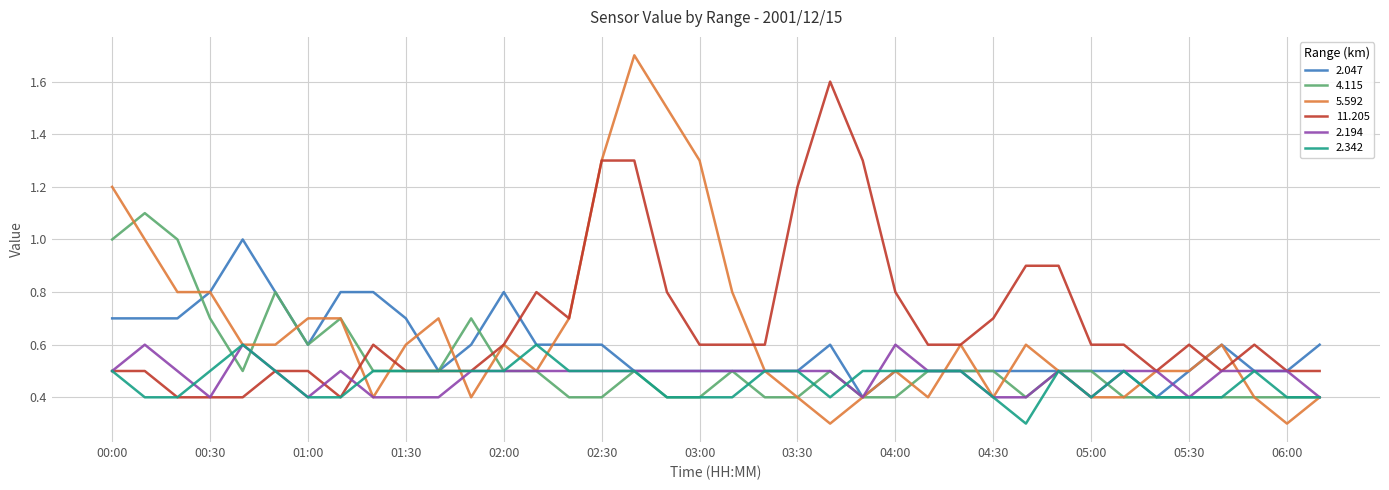

What is the highest value of the 2.194 series?

0.6